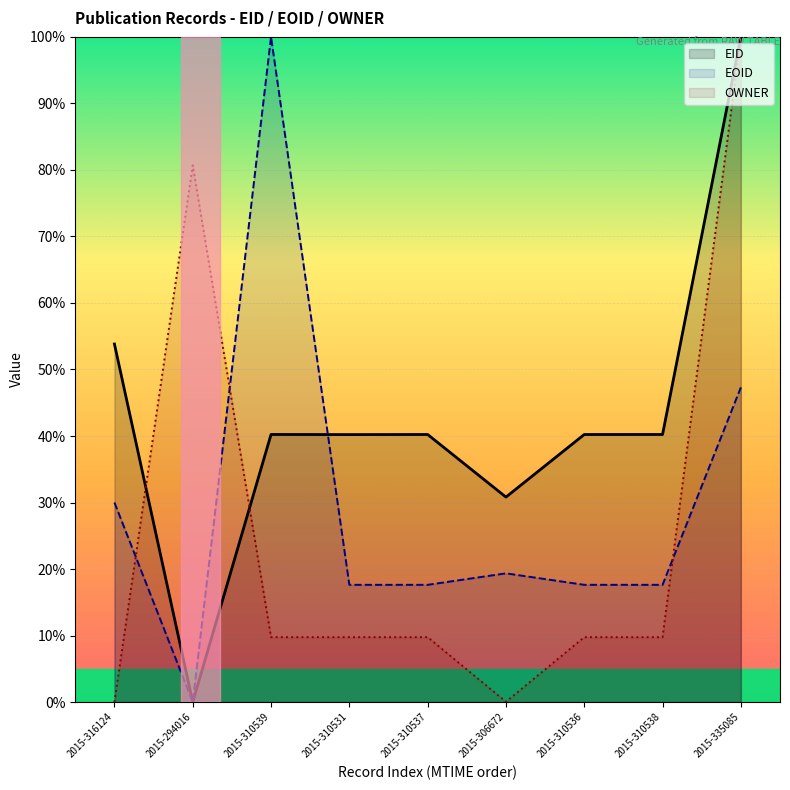

Where is EOID nearest to the value 50?

2015-335085